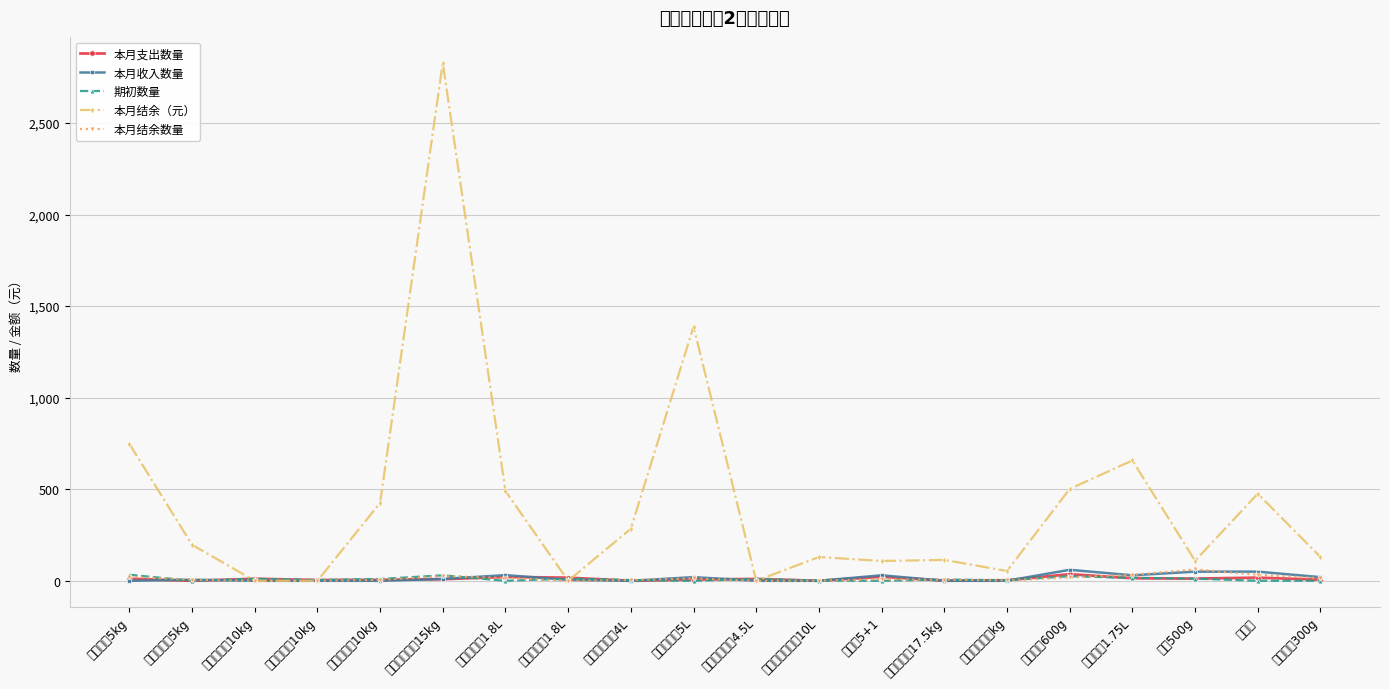

Reading right to left, list all the values displayed in this chart.

本月支出数量: 6.0	17.0	12.0	14.0	36.0	3.0	1.0	22.0	0.0	10.0	7.0	0.0	17.0	21.0	9.0	5.0	4.0	11.0	0.0	11.0
本月收入数量: 20.0	50.0	50.0	30.0	60.0	0.0	0.0	30.0	0.0	0.0	20.0	0.0	5.0	31.0	10.0	0.0	0.0	0.0	6.0	0.0
期初数量: 0.0	0.0	12.0	16.0	25.0	3.0	7.0	0.0	1.0	10.0	0.0	4.0	12.0	0.0	30.0	10.0	4.0	11.0	0.0	33.0
本月结余（元）: 130.3	475.5	109.6	657.2	501.6	53.6	114.0	108.2	130.0	0.0	1388.7	284.2	0.0	490.0	2828.9	425.5	0.0	0.0	196.8	748.0
本月结余数量: 14.0	33.0	62.0	32.0	19.0	2.0	6.0	8.0	1.0	0.0	13.0	4.0	0.0	15.0	26.0	5.0	0.0	0.0	6.0	22.0